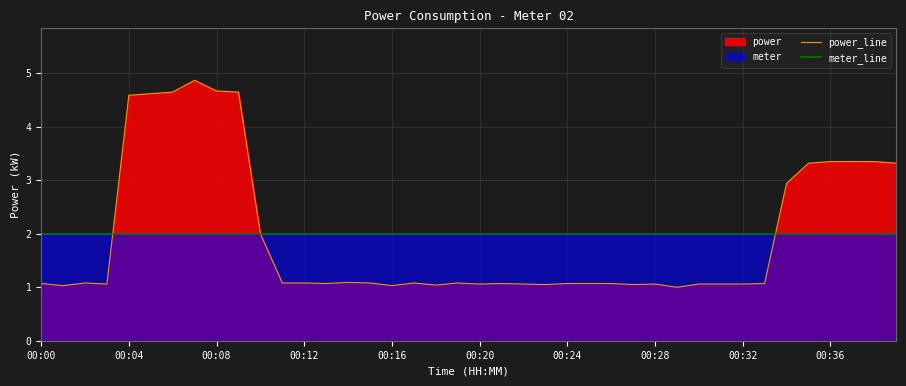

At which label does meter_line reach its minimum?

00:00